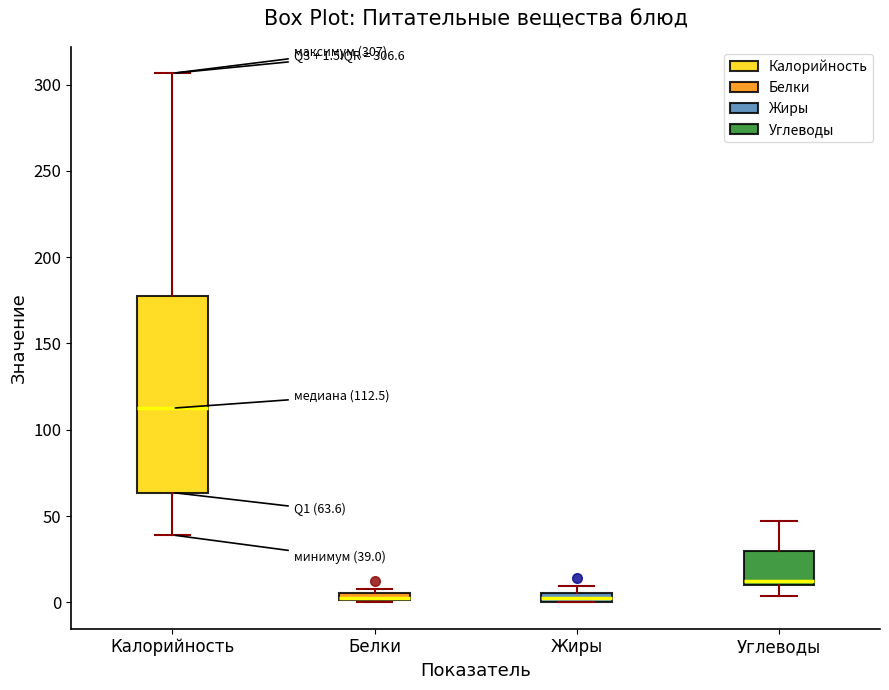

Comparing the boxes themselves (not the whiskers), which one is the tallest?

Калорийность